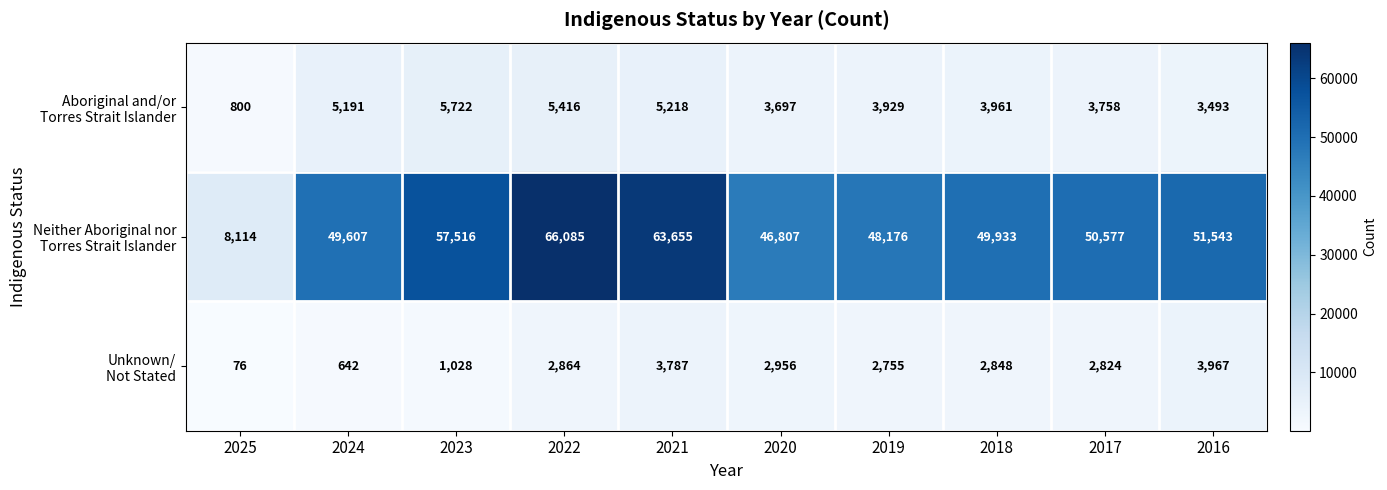

What is the spread (max minus min) of values at 2022?

63221